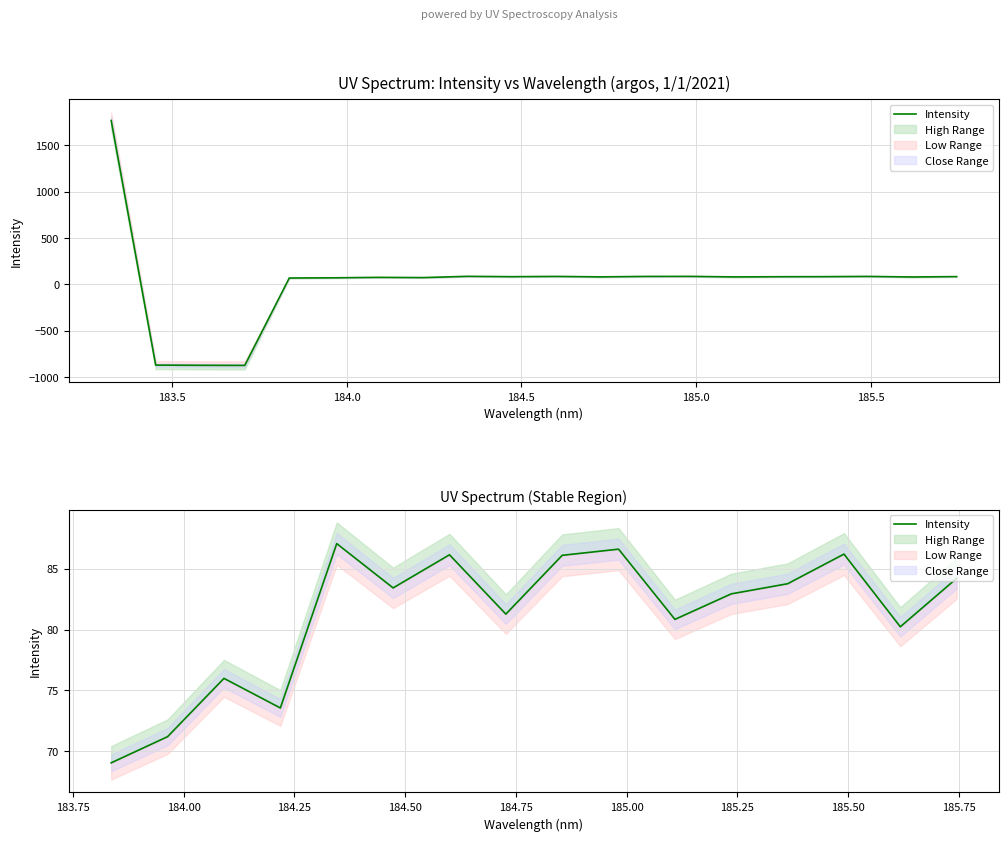

How many points are higher than both their immediate neighbors (excluding endpoints)?

5